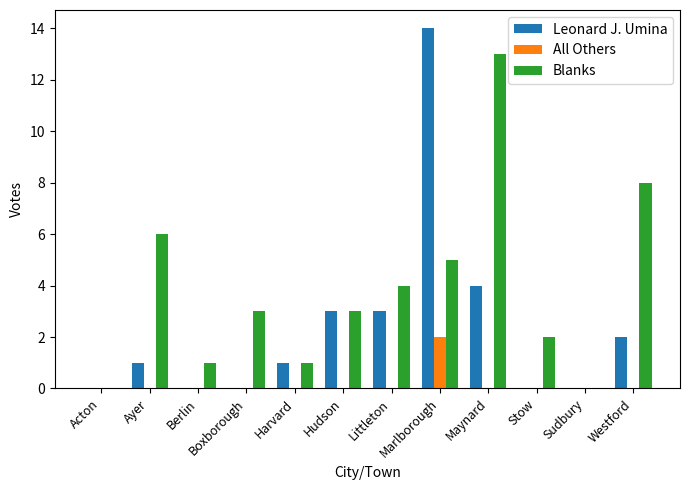

What is the average value of the Leonard J. Umina series?

2